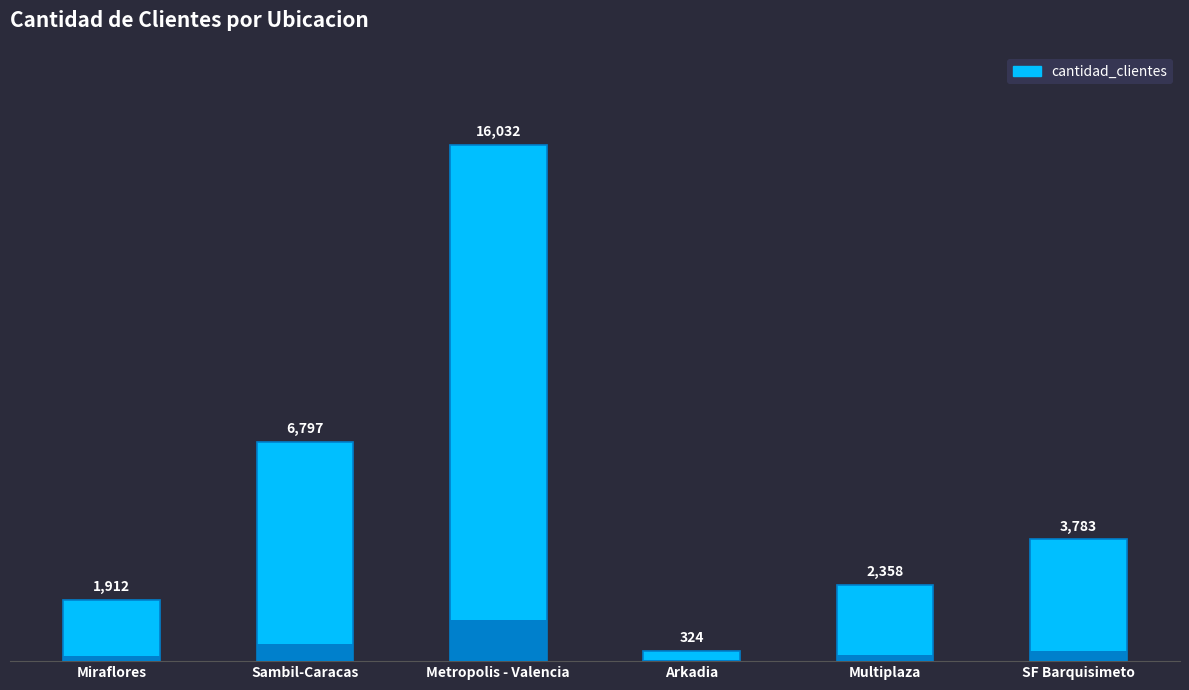

Which category has the highest value across all series?

Metropolis - Valencia